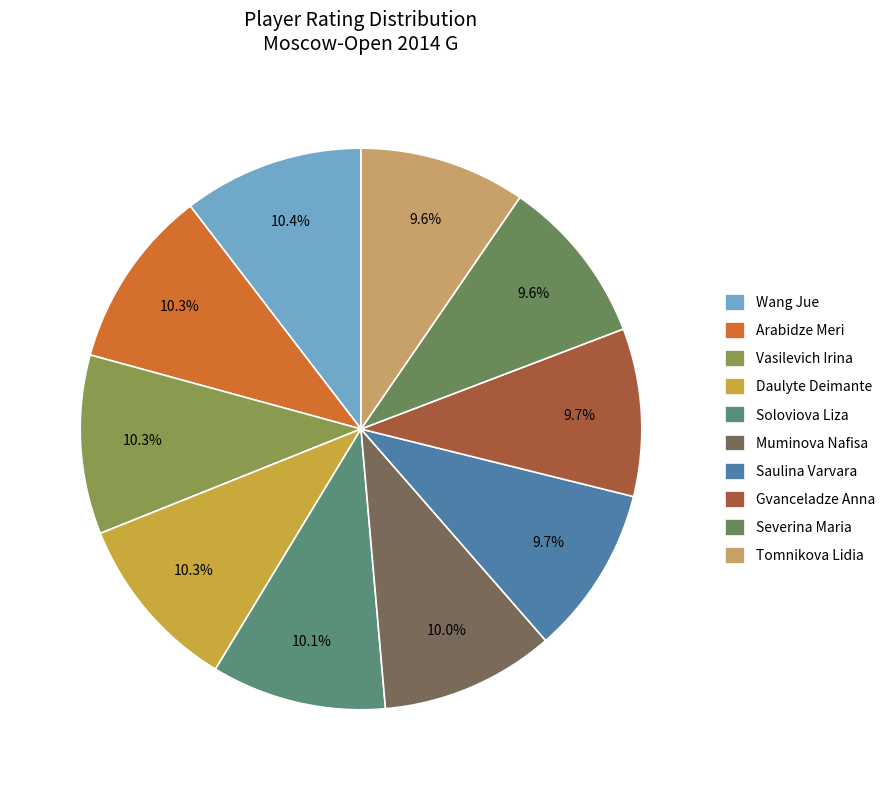

To the nearest percent, what percentage of the pie is Tomnikova Lidia?

10%